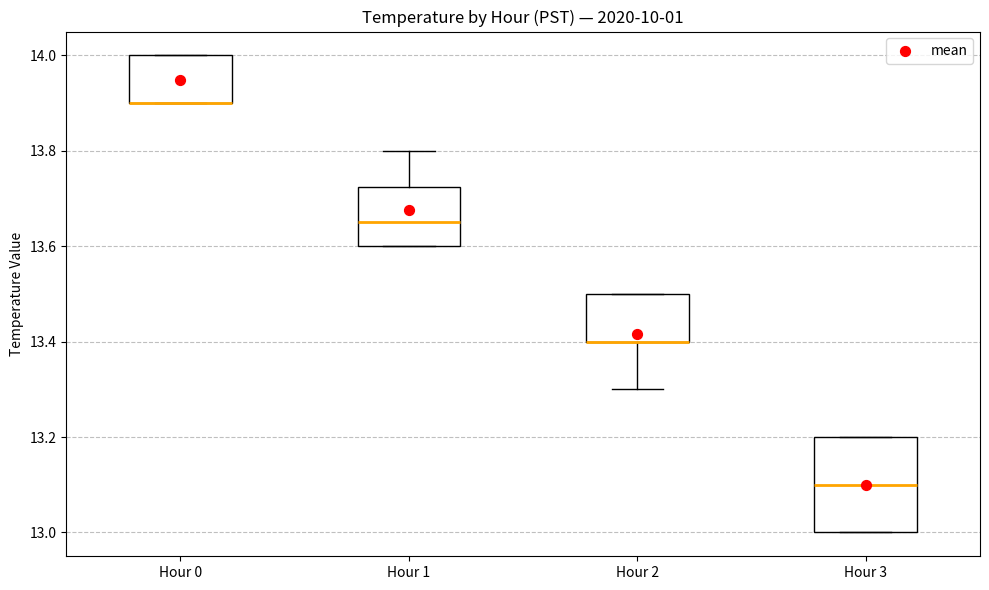

Reading left to right, transcribe this box plot: for each box, give where its median line is, the range the box spans, and where its two whiskers end, as read against the y-axis. The values are not printed on the chart, so give them approximately, as read against the axis.

Hour 0: median 13.90 (drawn on the box's lower edge), box 13.90 to 14.00, whiskers 13.90 to 14.00
Hour 1: median 13.66, box 13.60 to 13.72, whiskers 13.60 to 13.80
Hour 2: median 13.40 (drawn on the box's lower edge), box 13.40 to 13.50, whiskers 13.30 to 13.50
Hour 3: median 13.10, box 13.00 to 13.20, whiskers 13.00 to 13.20